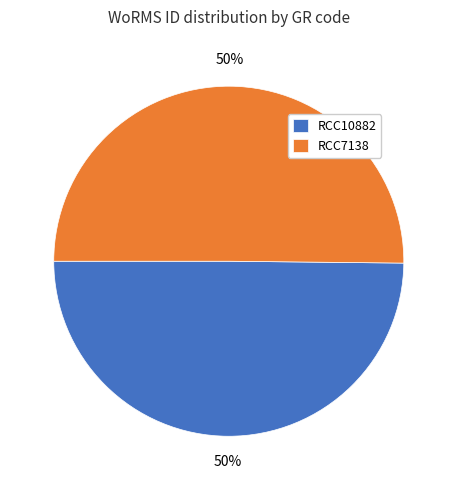

Do RCC7138 and RCC10882 together represent more than half of the pie?

Yes